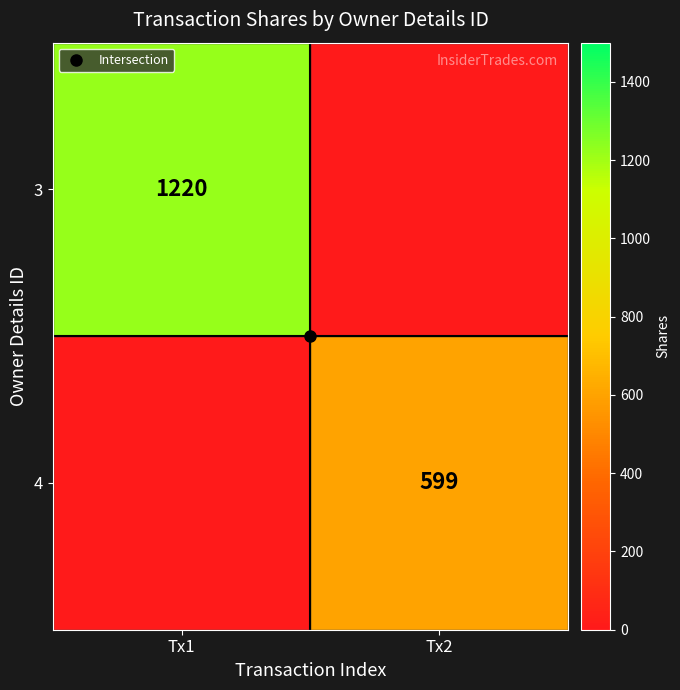

What is the sum of all 4 values?

599